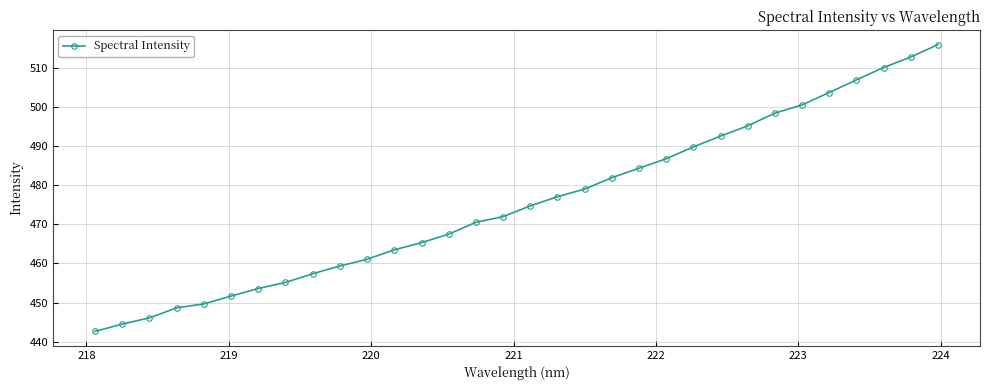

What is the value of the 10th point from the left?

459.4